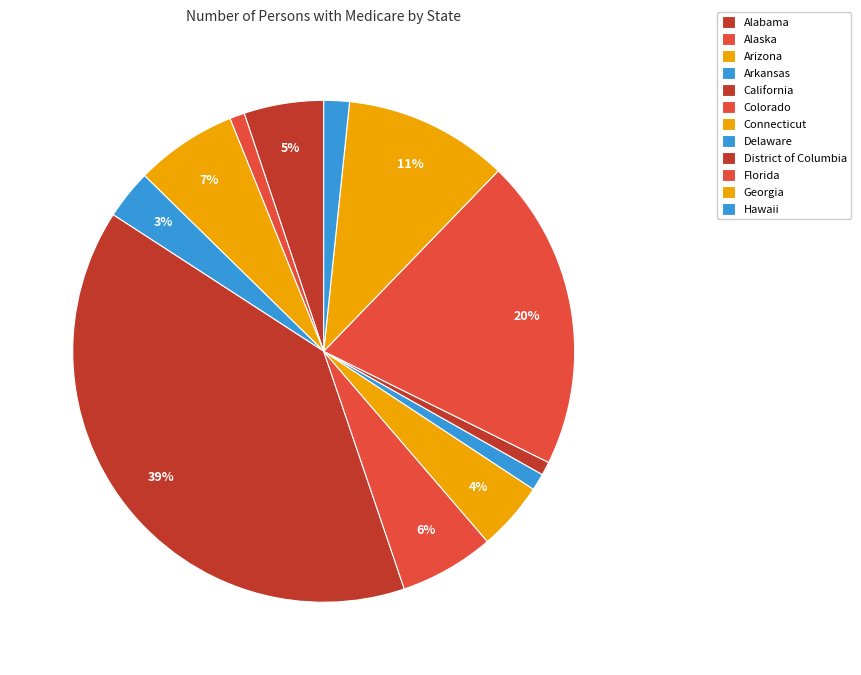

Do Connecticut and Florida together represent more than half of the pie?

No